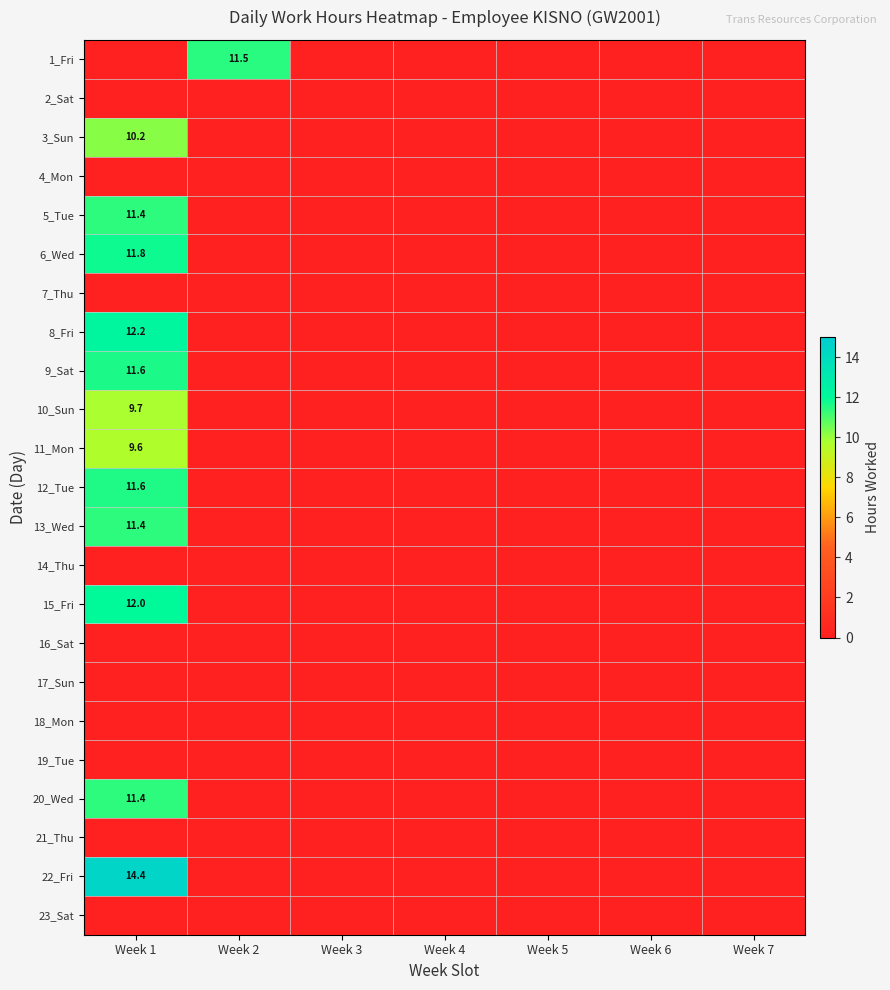

At how many categories does at least one series exceed 3?

2